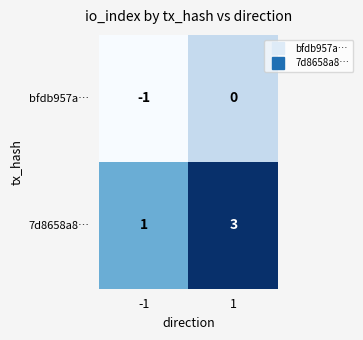

What is the sum of the 7d8658a8… values at -1 and 1?

4